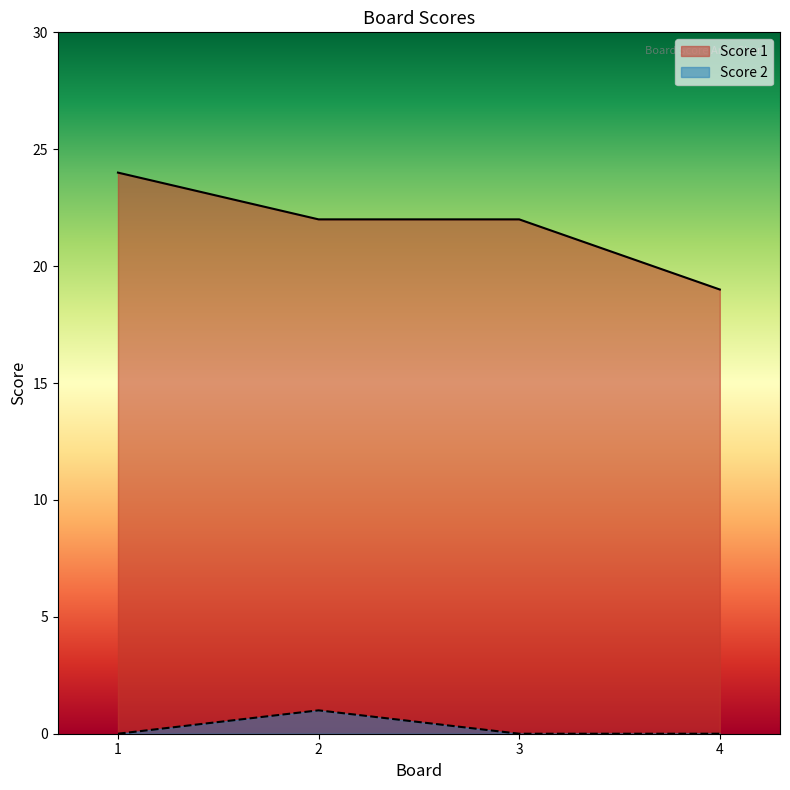

Which series has the largest range (max minus min)?

Score 1